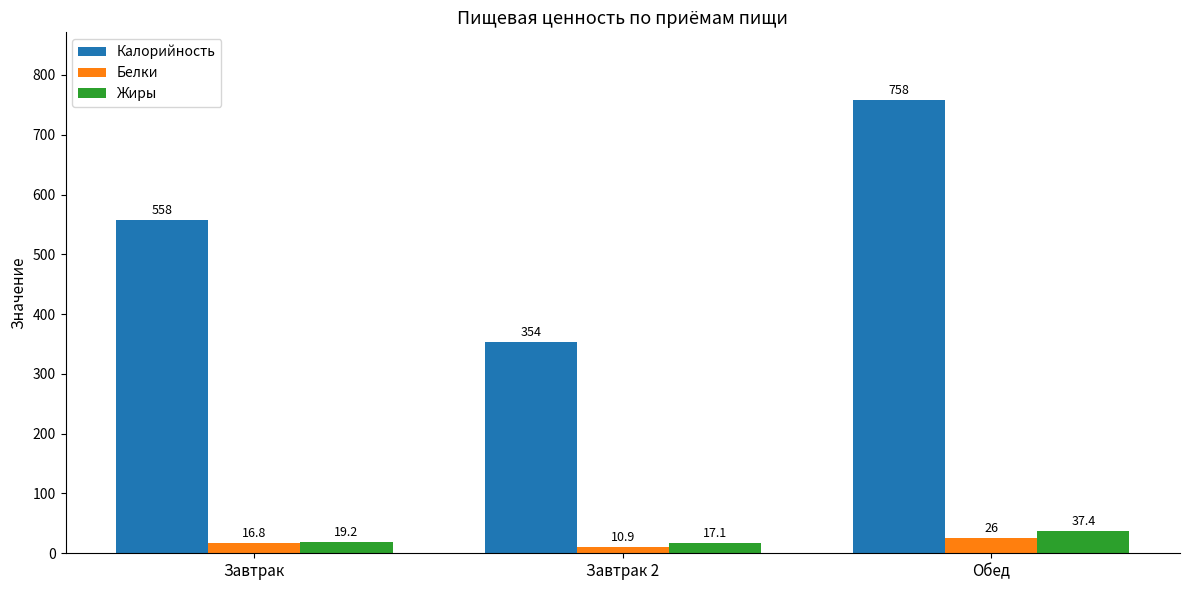

The Белки series shows 26.0 at Обед. True or false?

True